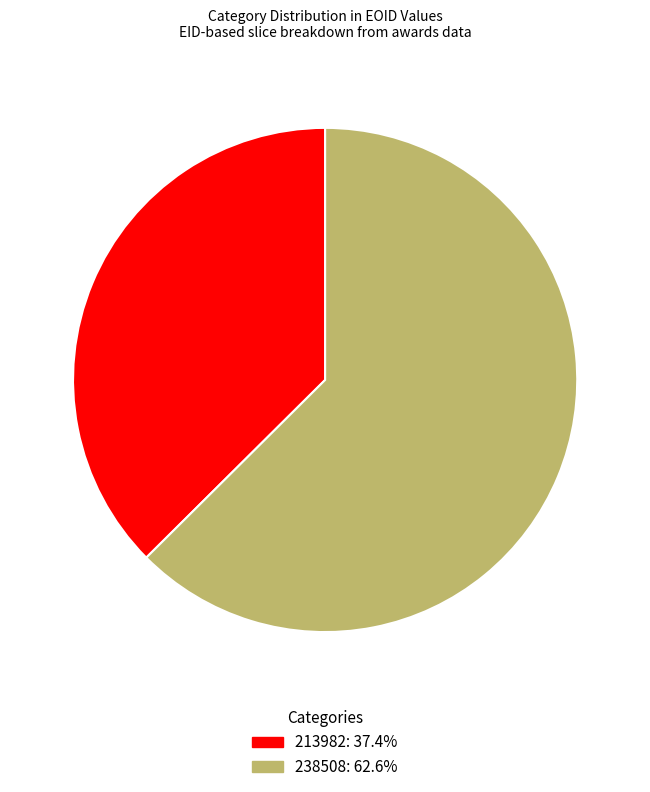

Combined, do 213982 and 238508 account for over 50%?

Yes